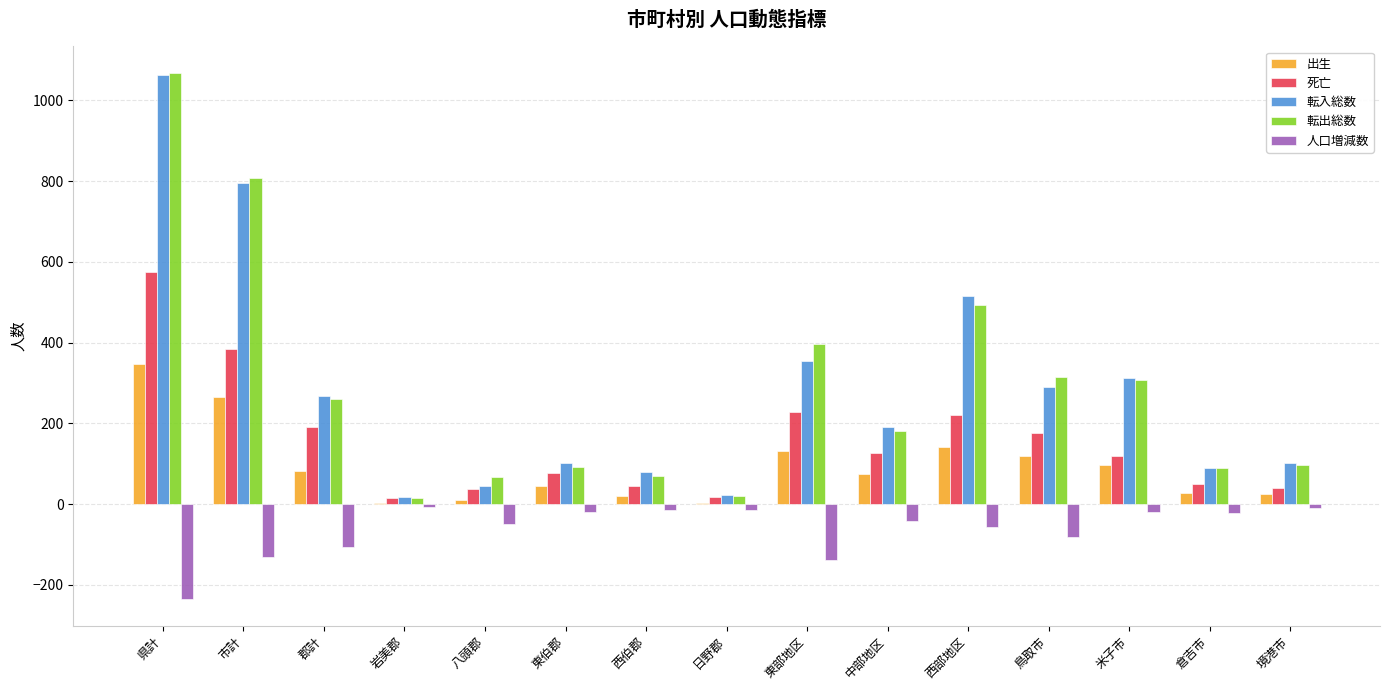

Where is 転入総数 nearest to the value 539?

西部地区